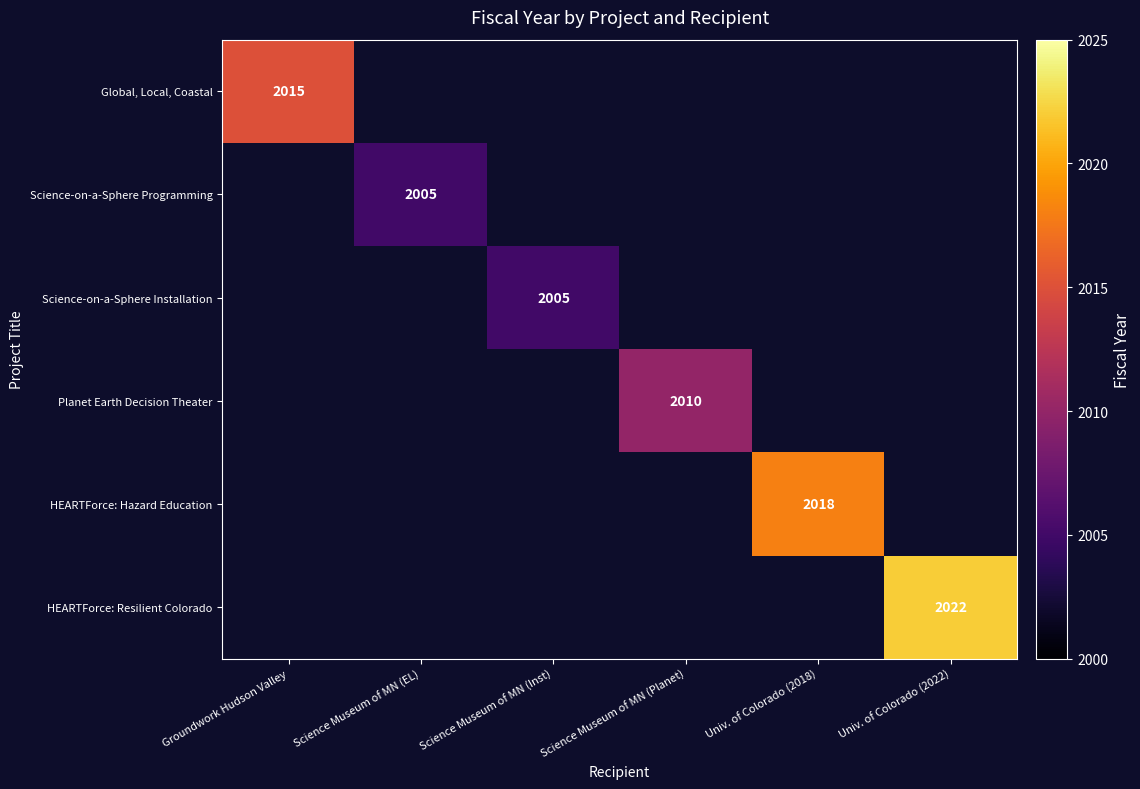

What is the smallest value displayed?

2005.0